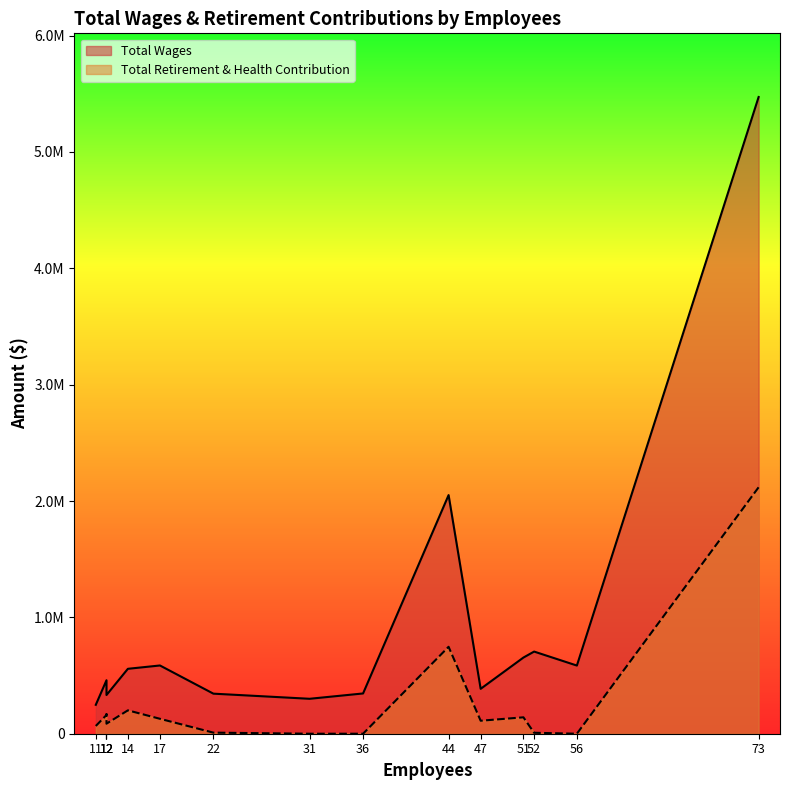

List the labels in order of Total Retirement & Health Contribution value, smallest first.

56, 36, 31, 52, 22, 11, 12, 47, 17, 51, 12, 12, 14, 44, 73